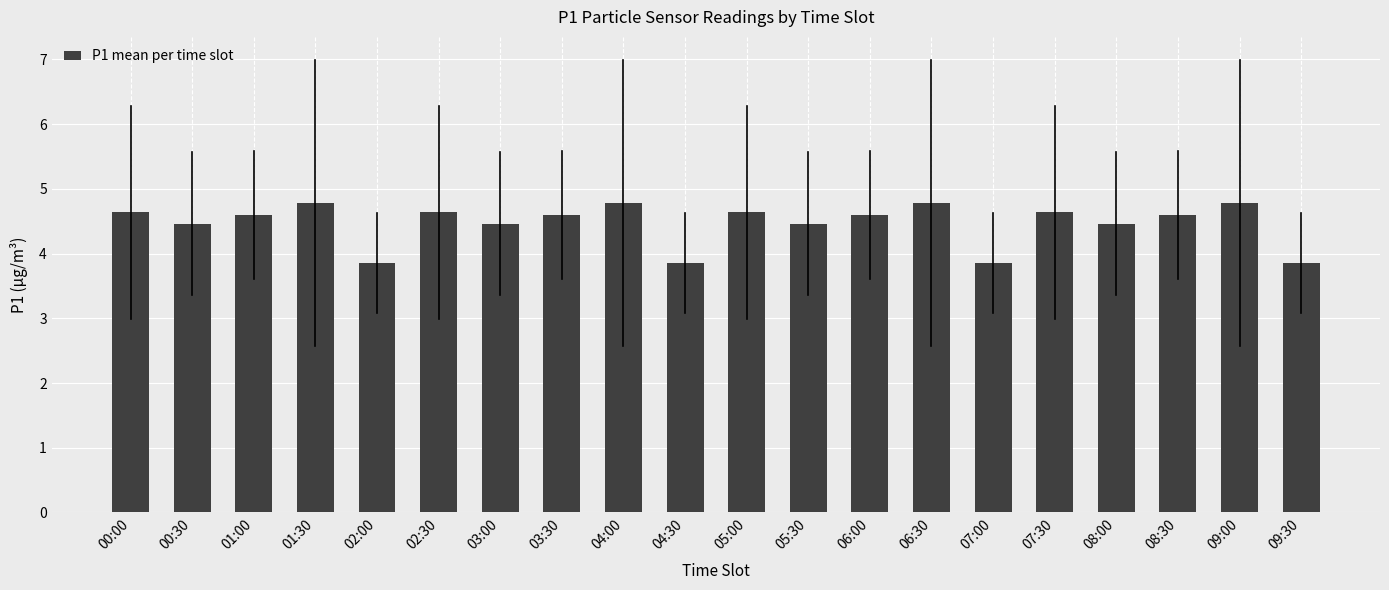

Reading left to right, list all the values displayed in this chart.

4.6	4.5	4.6	4.8	3.9	4.6	4.5	4.6	4.8	3.9	4.6	4.5	4.6	4.8	3.9	4.6	4.5	4.6	4.8	3.9